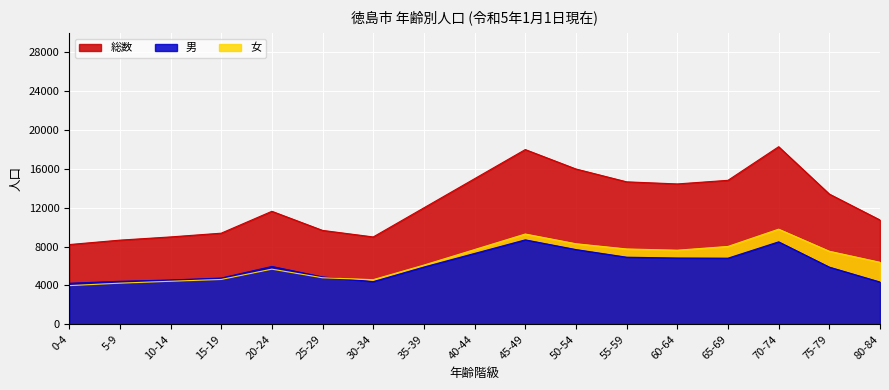

Read the 男 value at 45-49.

8700